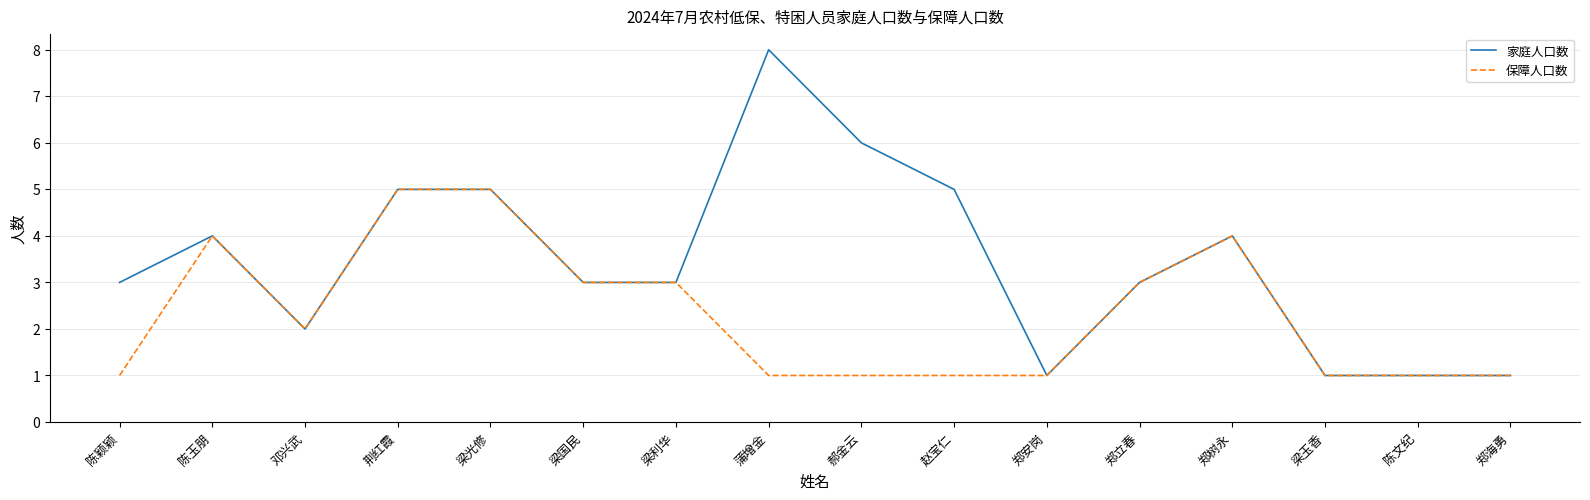

Reading left to right, list all the values displayed in this chart.

家庭人口数: 陈颖颖=3	陈玉朋=4	邓兴武=2	荆红霞=5	梁光修=5	梁国民=3	梁利华=3	蒲增金=8	郝金云=6	赵宝仁=5	郑安岗=1	郑立春=3	郑树永=4	梁玉香=1	陈文纪=1	郑海勇=1
保障人口数: 陈颖颖=1	陈玉朋=4	邓兴武=2	荆红霞=5	梁光修=5	梁国民=3	梁利华=3	蒲增金=1	郝金云=1	赵宝仁=1	郑安岗=1	郑立春=3	郑树永=4	梁玉香=1	陈文纪=1	郑海勇=1